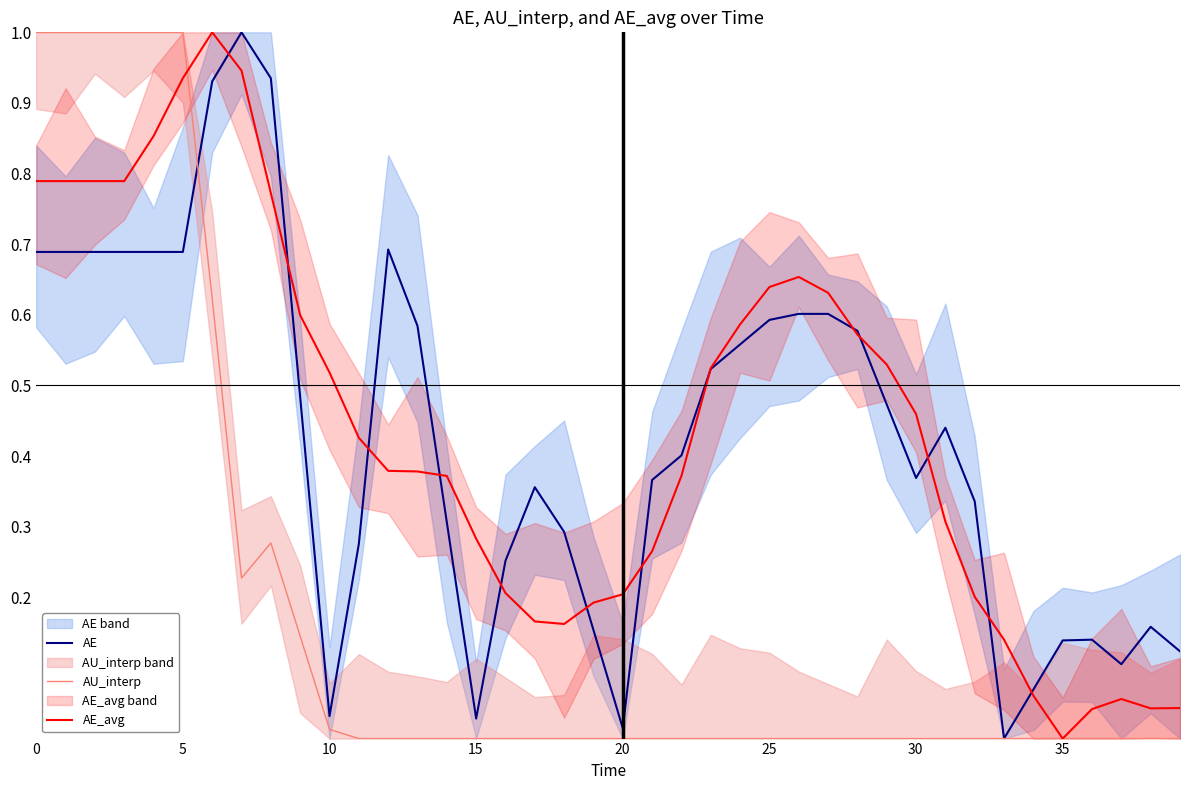

How many lines are shown in the chart?

3